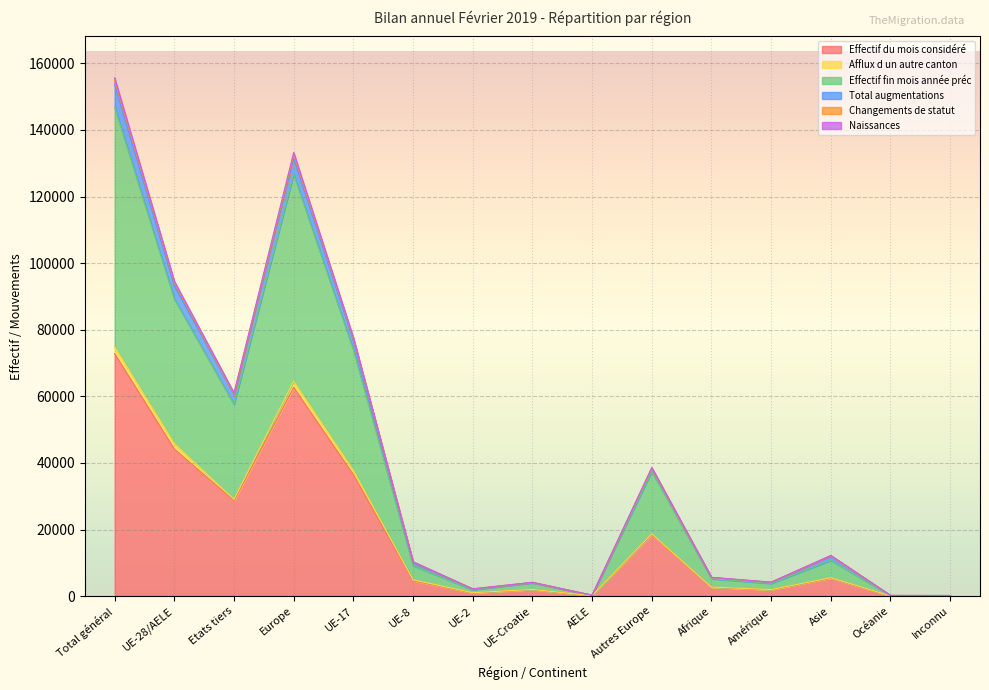

Does the chart display data point markers on the line(s)?

No